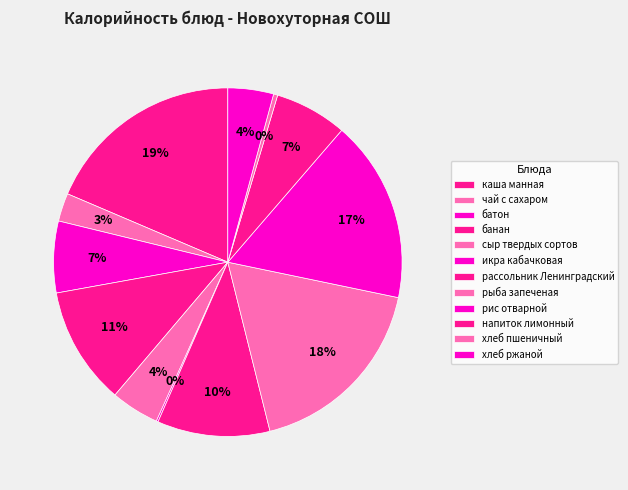

Is it true that рассольник Ленинградский is 10% of the pie?

True